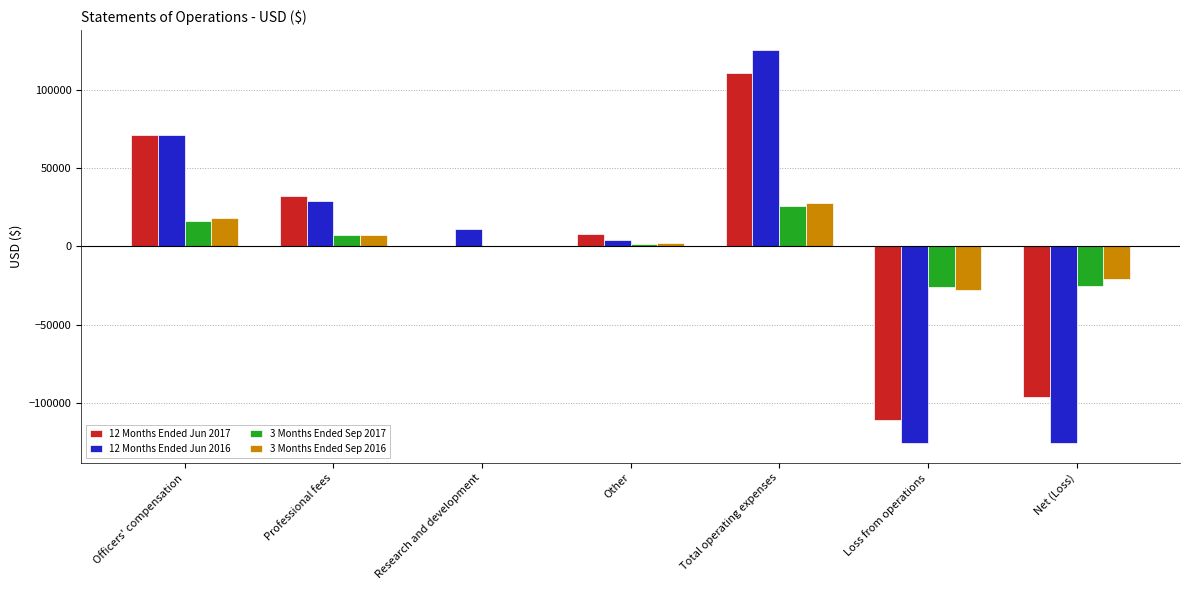

What is the average value of the 12 Months Ended Jun 2017 series?

2143